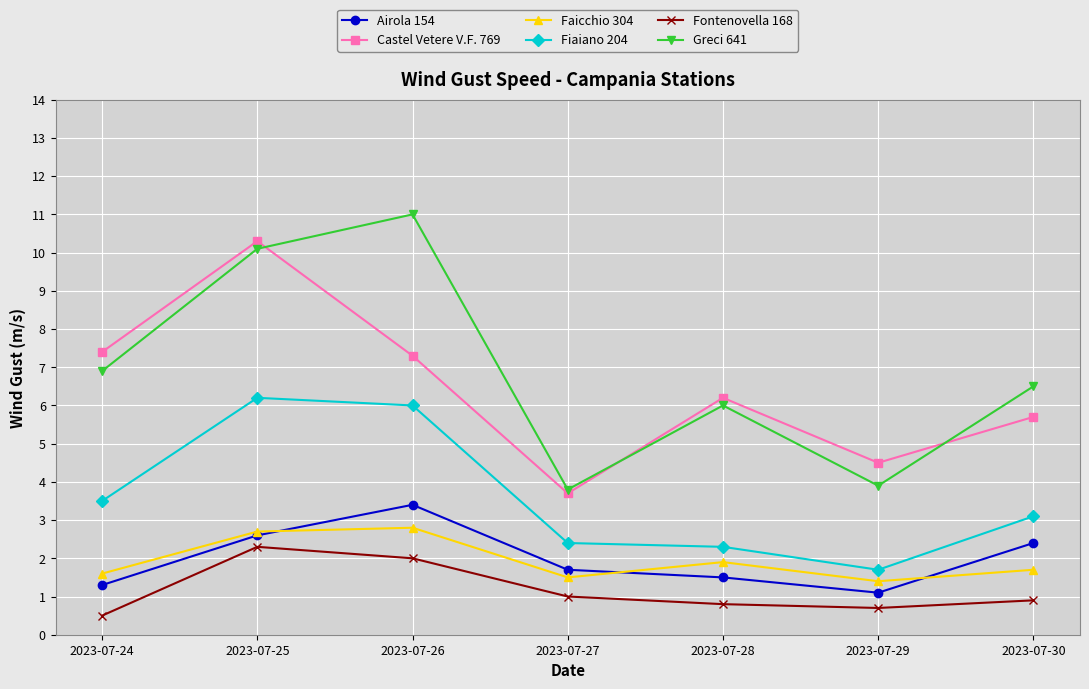

What is the value of the Fiaiano 204 point at the 4th from the left?

2.4